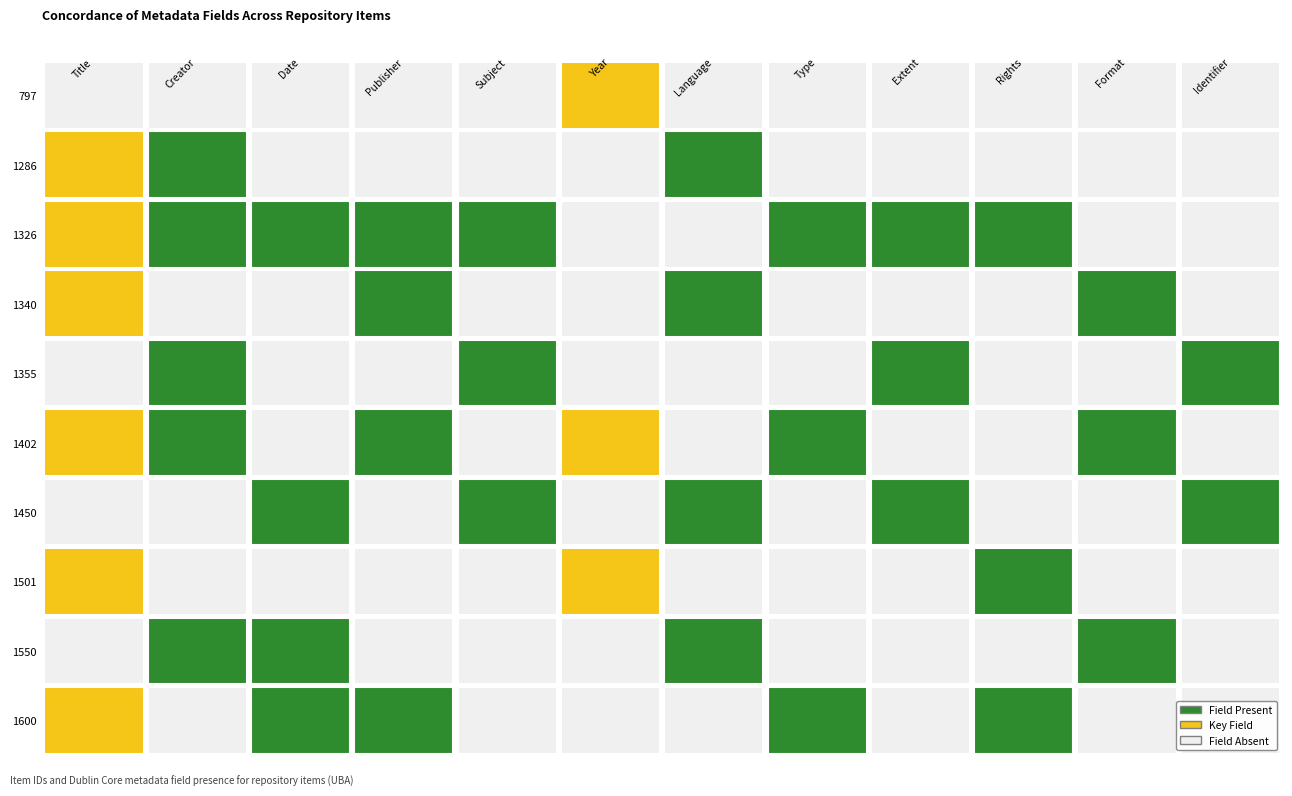

How many values in 1600 are above zero?

5